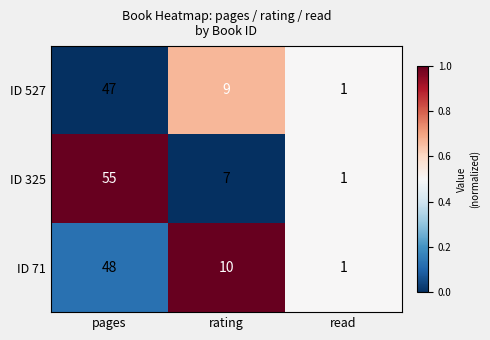

At which category does the chart reach its minimum across all series?

read